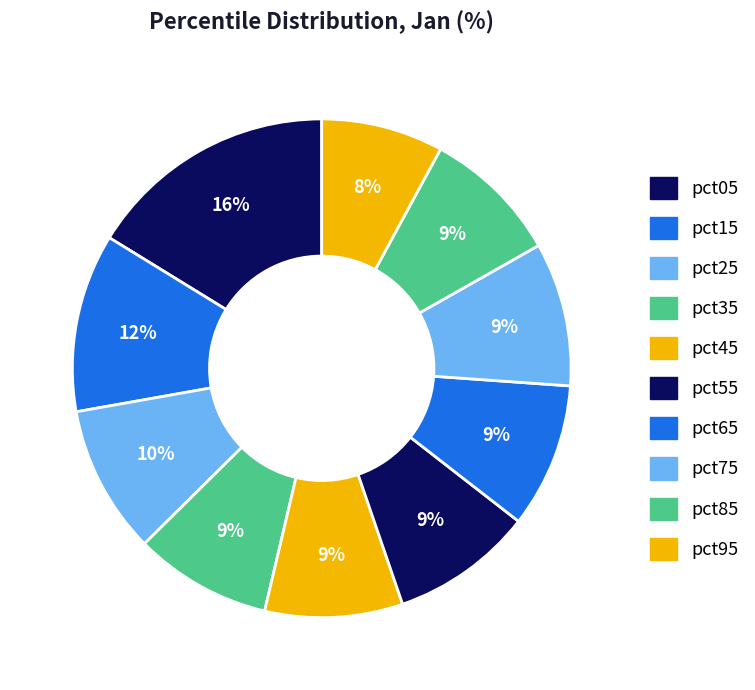

Combined, what portion of the pie is pct35 and pct55?

18.1%